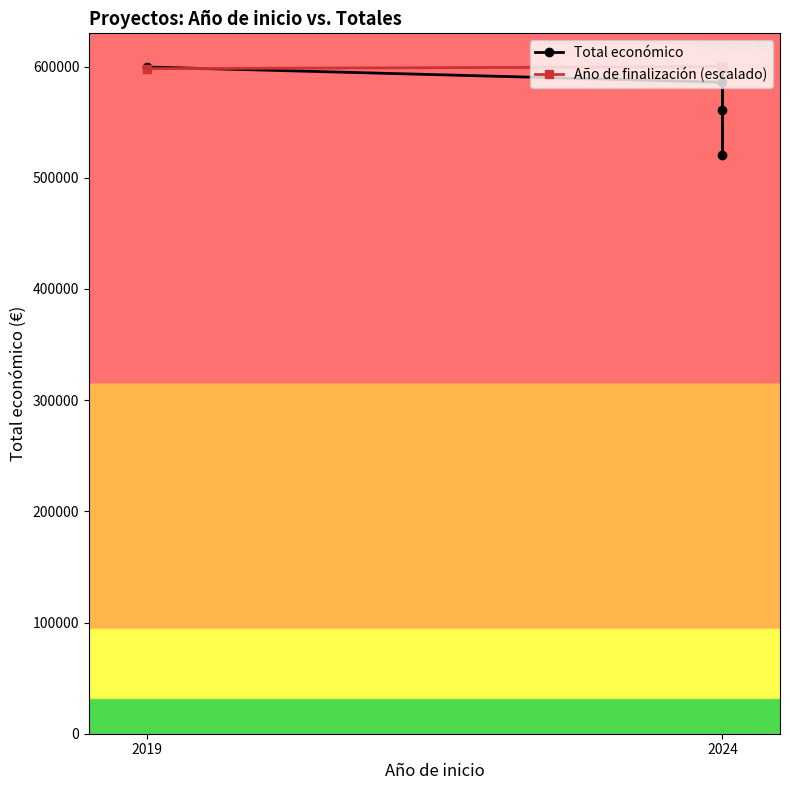

True or false: Total económico has a value of 520062.0 at 2024.

True